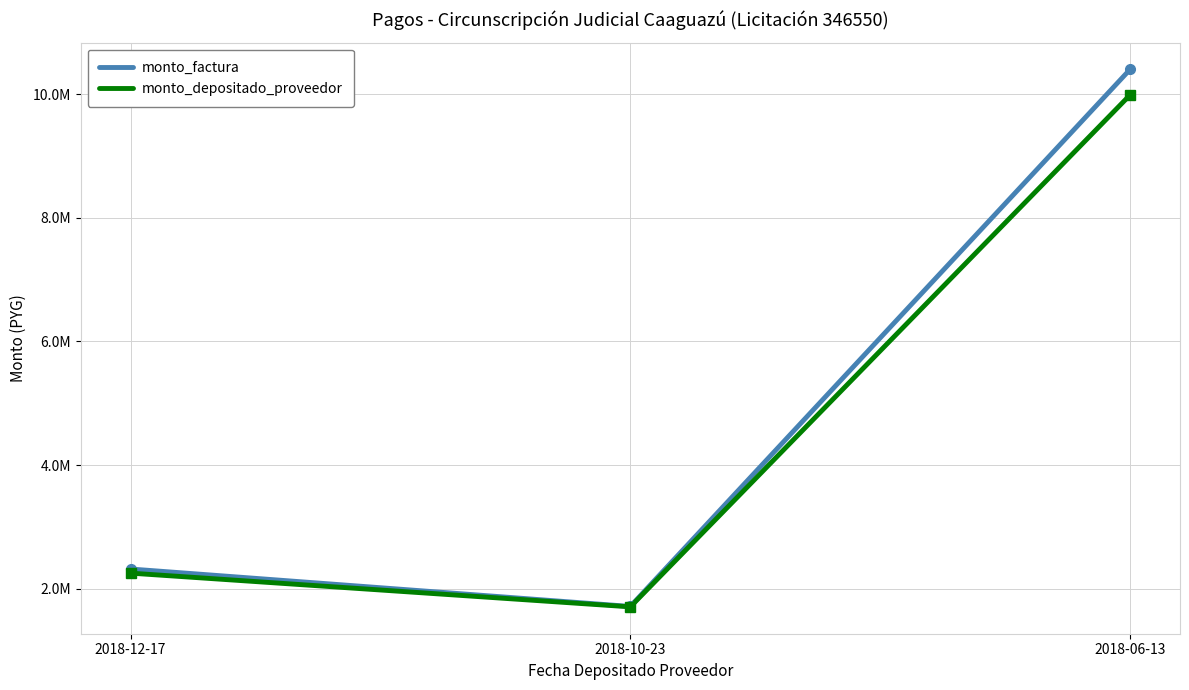

Reading left to right, transcribe all the data shown in this chart.

monto_factura: 2018-12-17=2317245	2018-10-23=1711174	2018-06-13=10402415
monto_depositado_proveedor: 2018-12-17=2250346	2018-10-23=1704666	2018-06-13=9988796